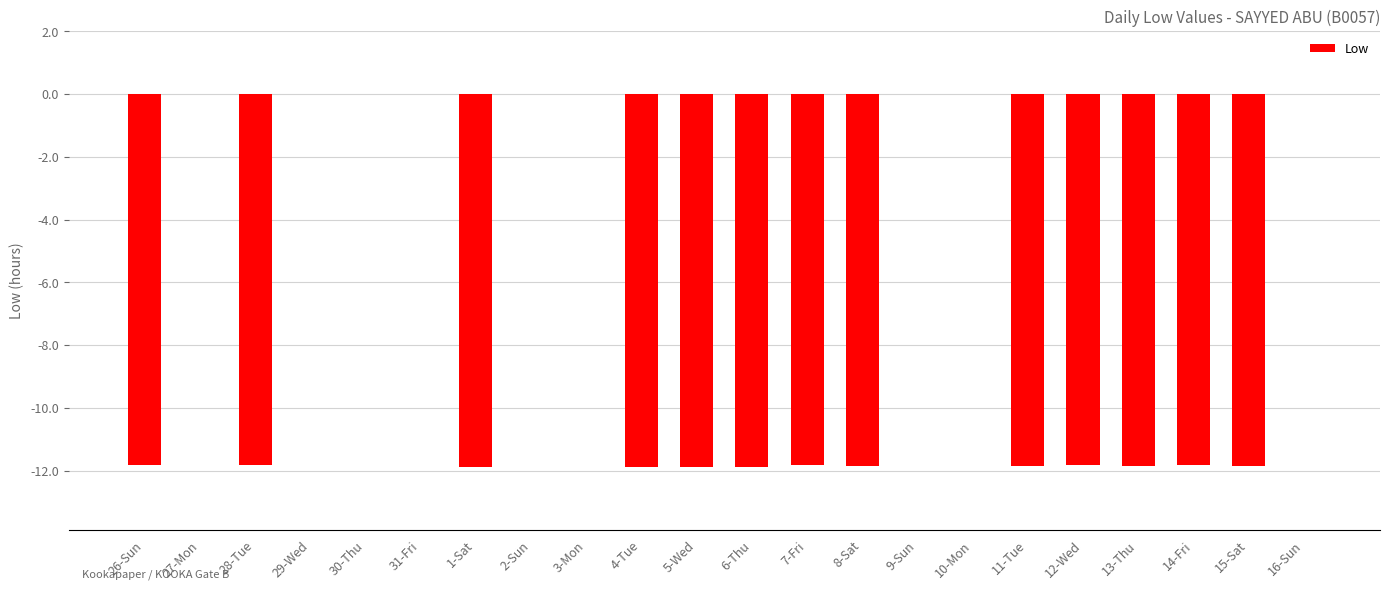

Is it true that the value at 26-Sun is -11.8?

True